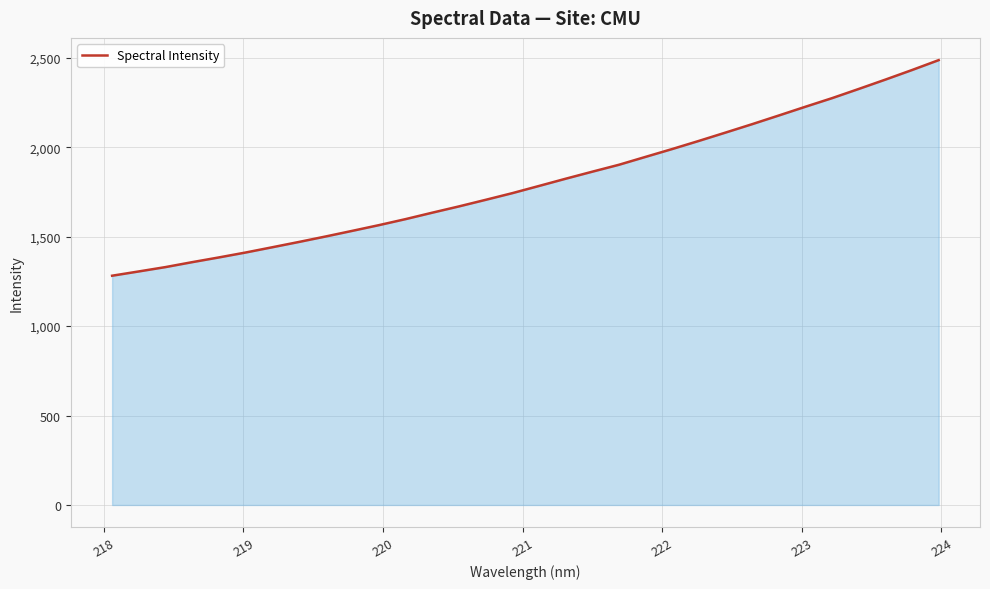

What is the difference between the maximum and minimum values?

1205.4